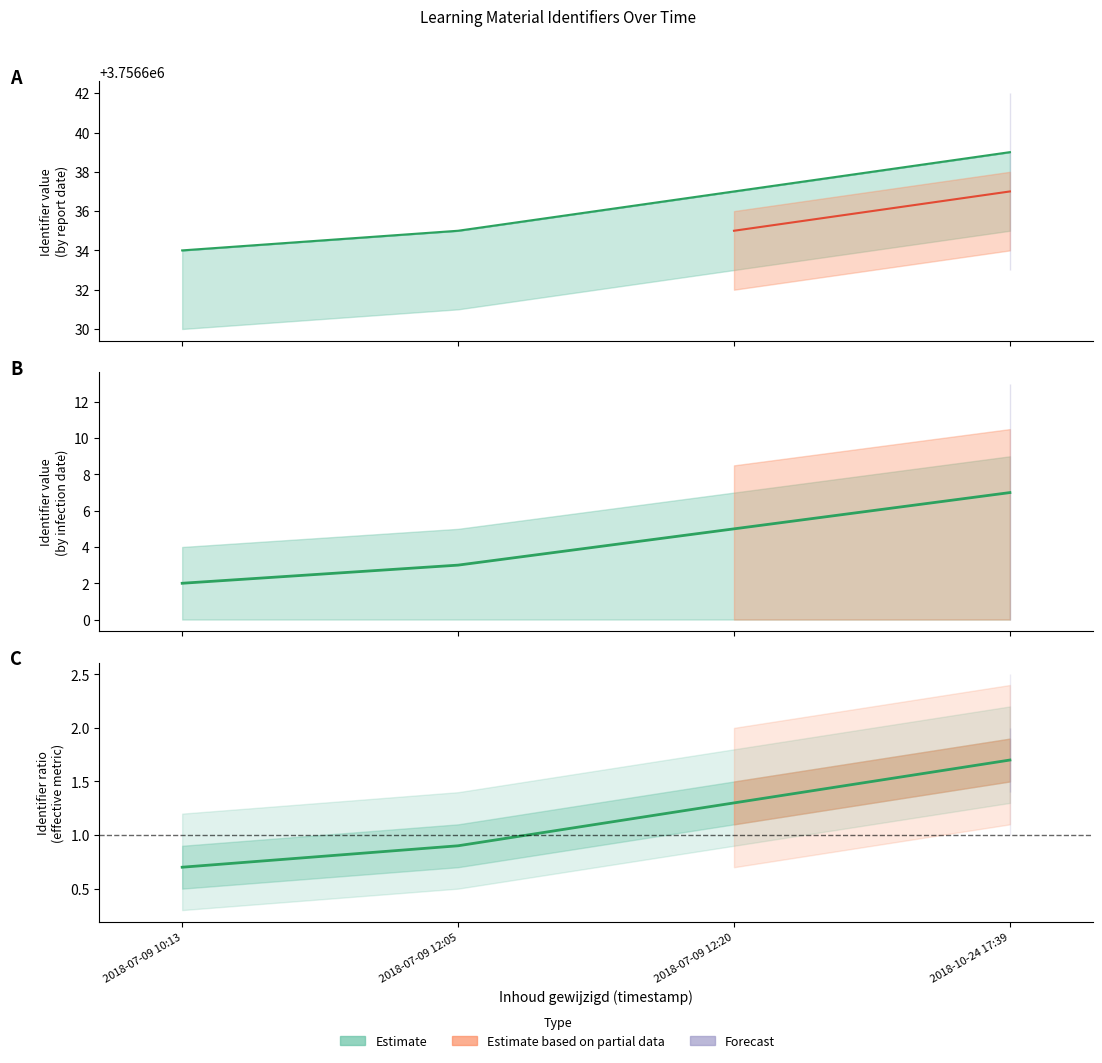

True or false: Published has more than 0 interior local peaks.

False